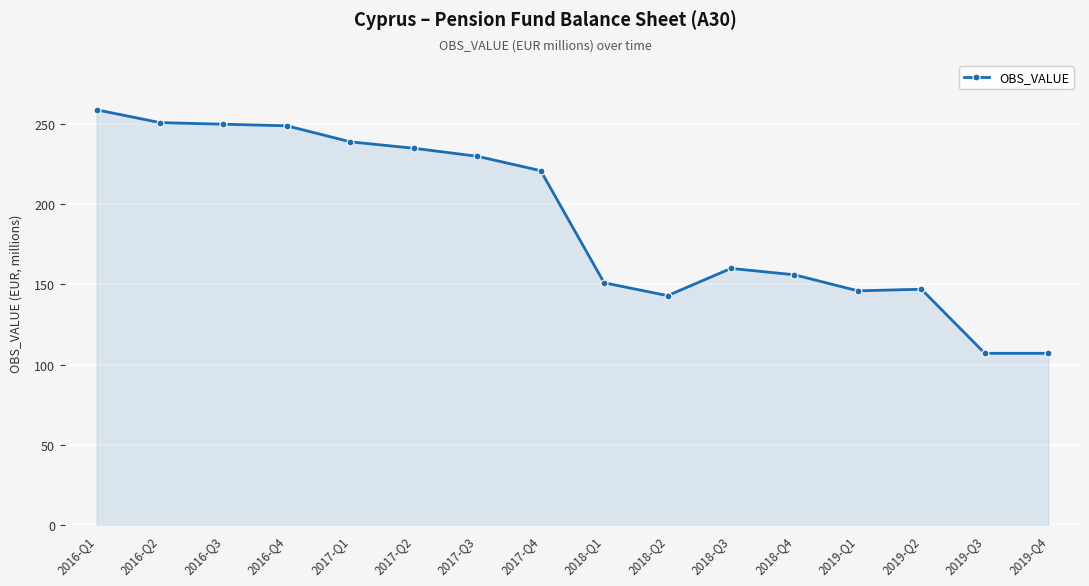

At which label is the value closest to 183?

2018-Q3